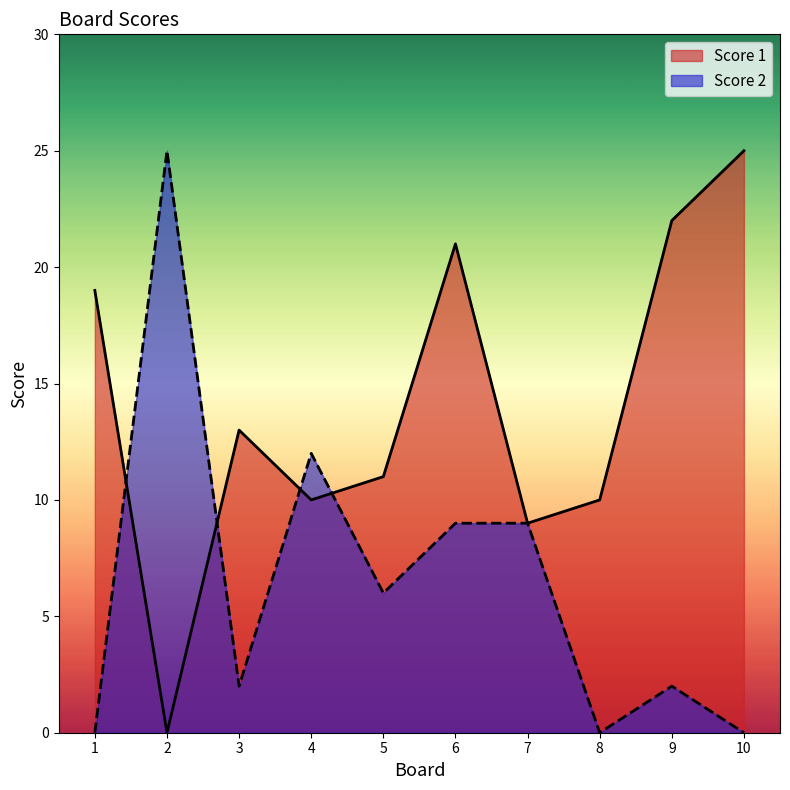

How many interior local peaks does the Score 1 series have?

2